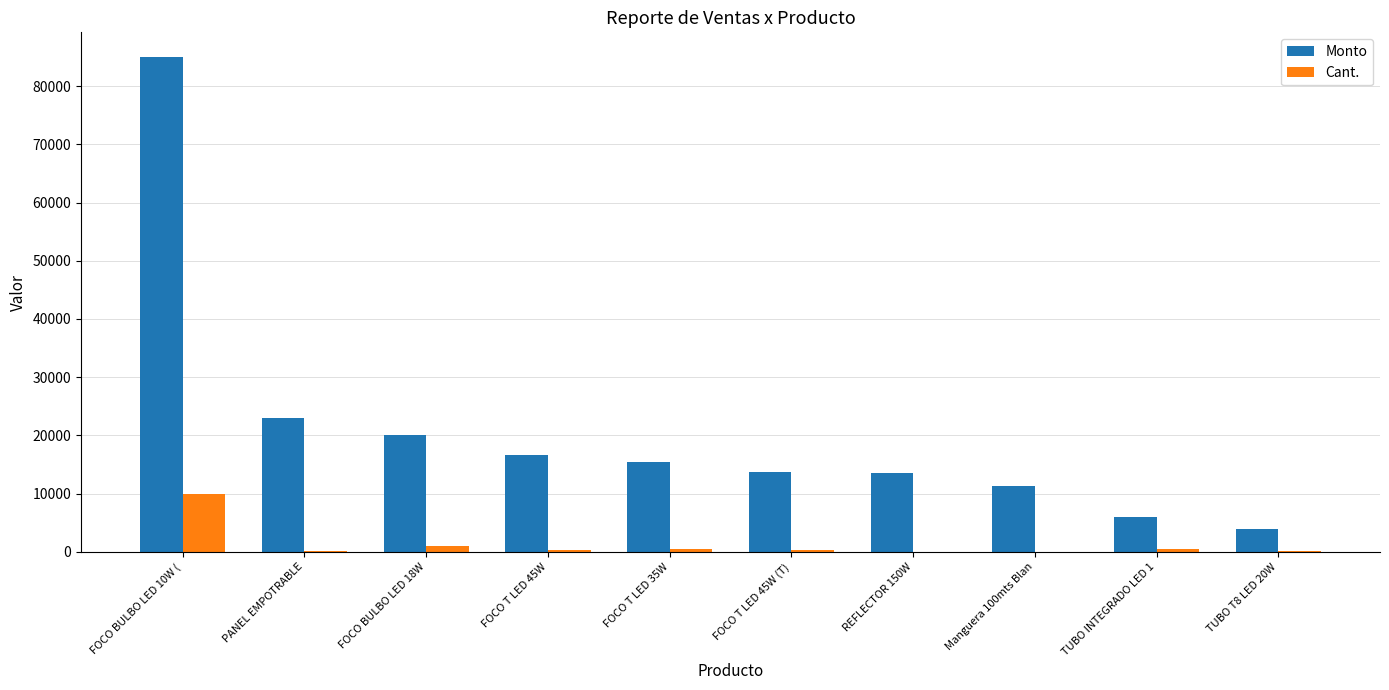

What is the total value across all series at TUBO INTEGRADO LED 1?

6400